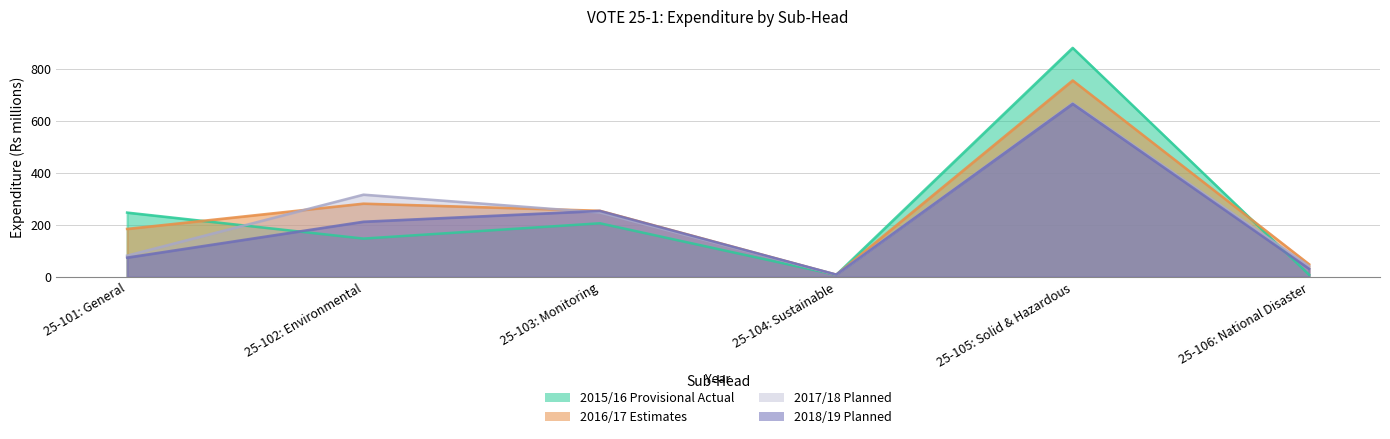

Is it true that 2016/17 Estimates equals 425.0 at 25-103: Monitoring?

False